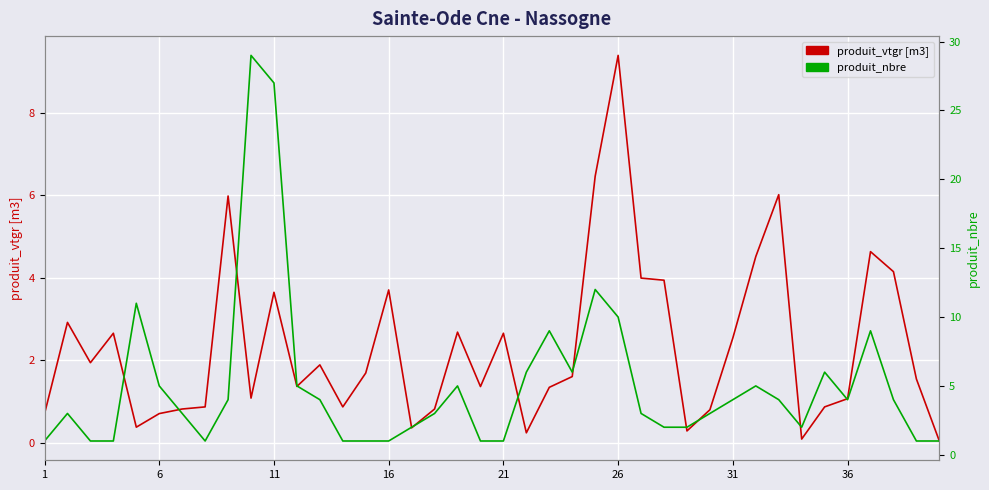

Which series has the largest range (max minus min)?

produit_nbre